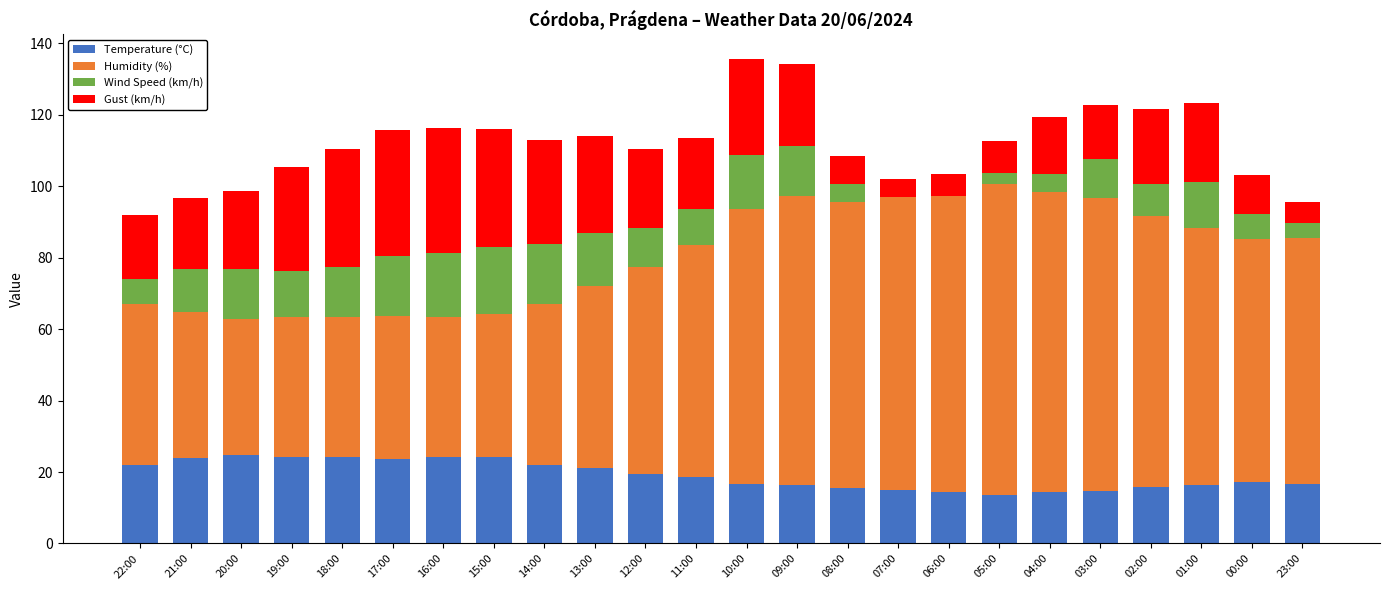

What is the total value across all series at 10:00?

135.7